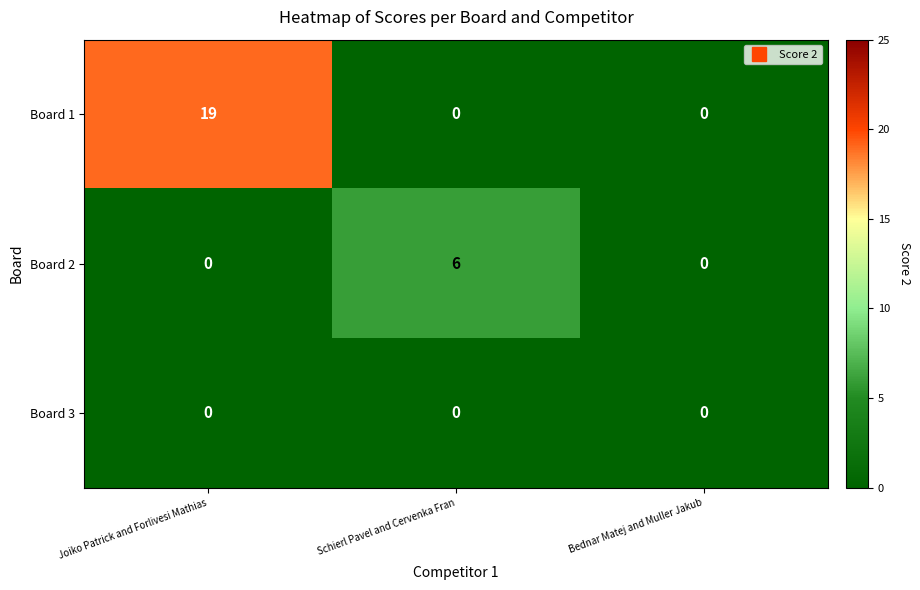

What is the greatest value displayed?

19